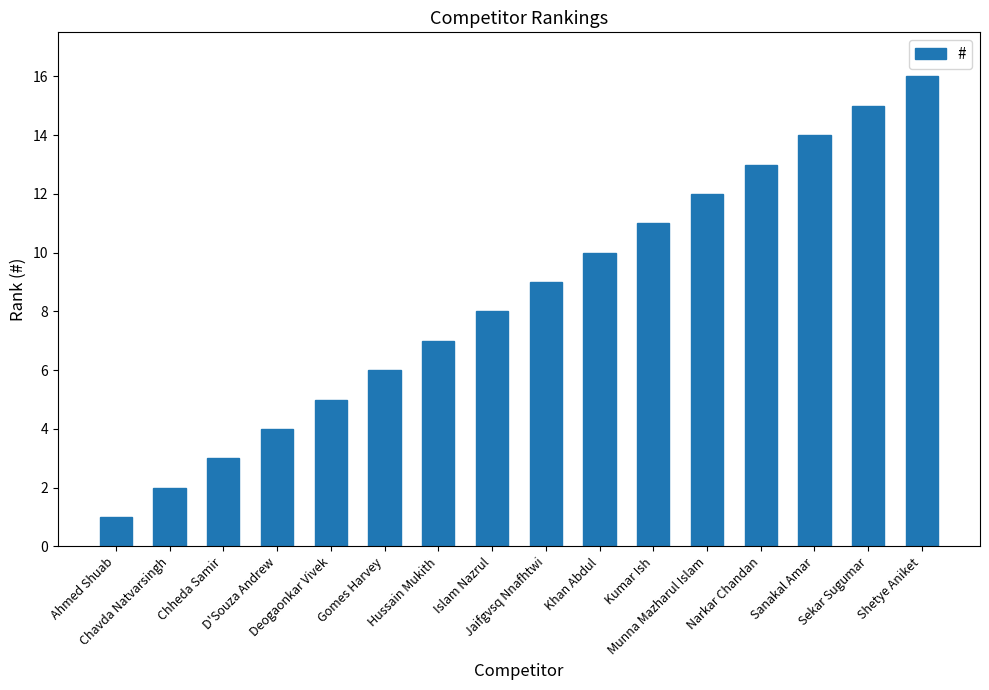

Approximately how many times larger is the value at Shetye Aniket compared to Gomes Harvey?

2.7